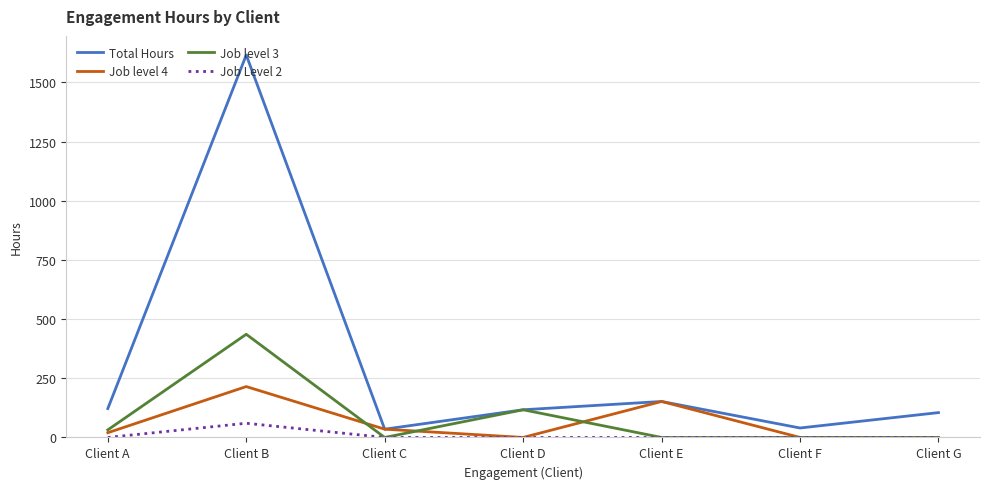

At which category does Total Hours reach its first local valley?

Client C